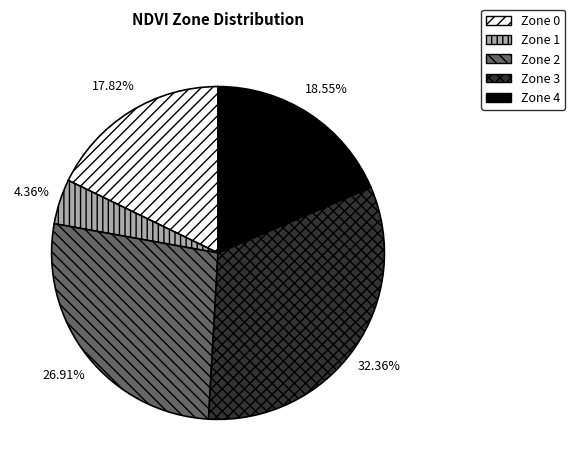

The Zone 0 slice represents 18% of the pie. True or false?

True